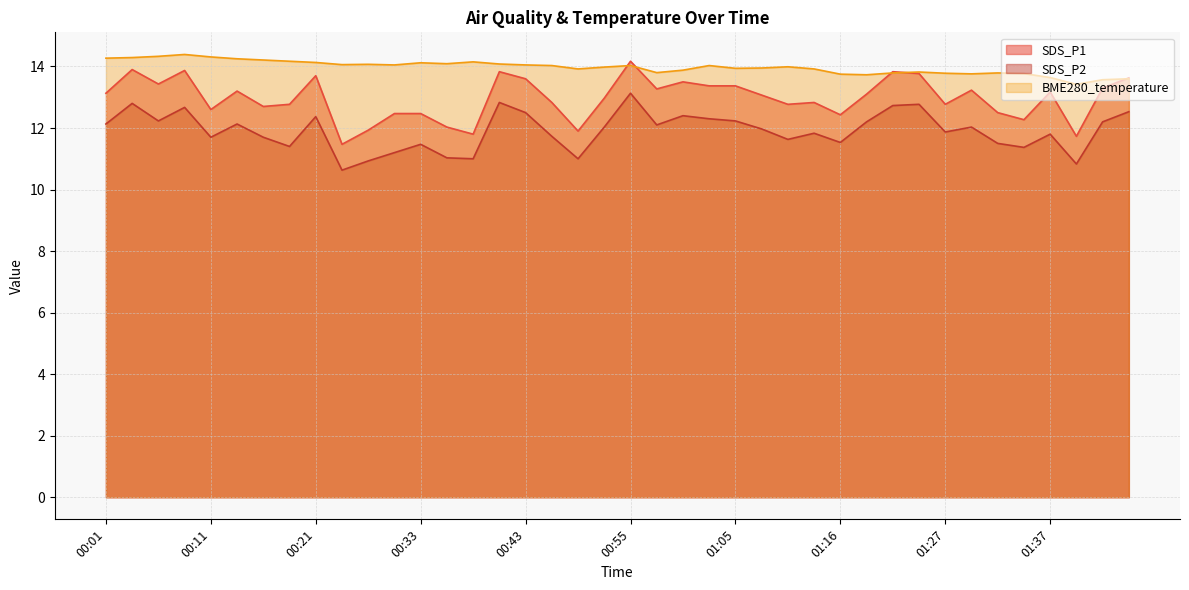

Where is the first local maximum for BME280_temperature?

00:08